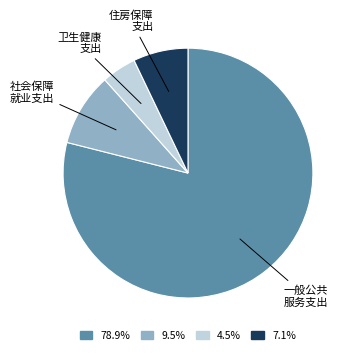

Is the sum of 4.5% and 9.5% greater than half?

No